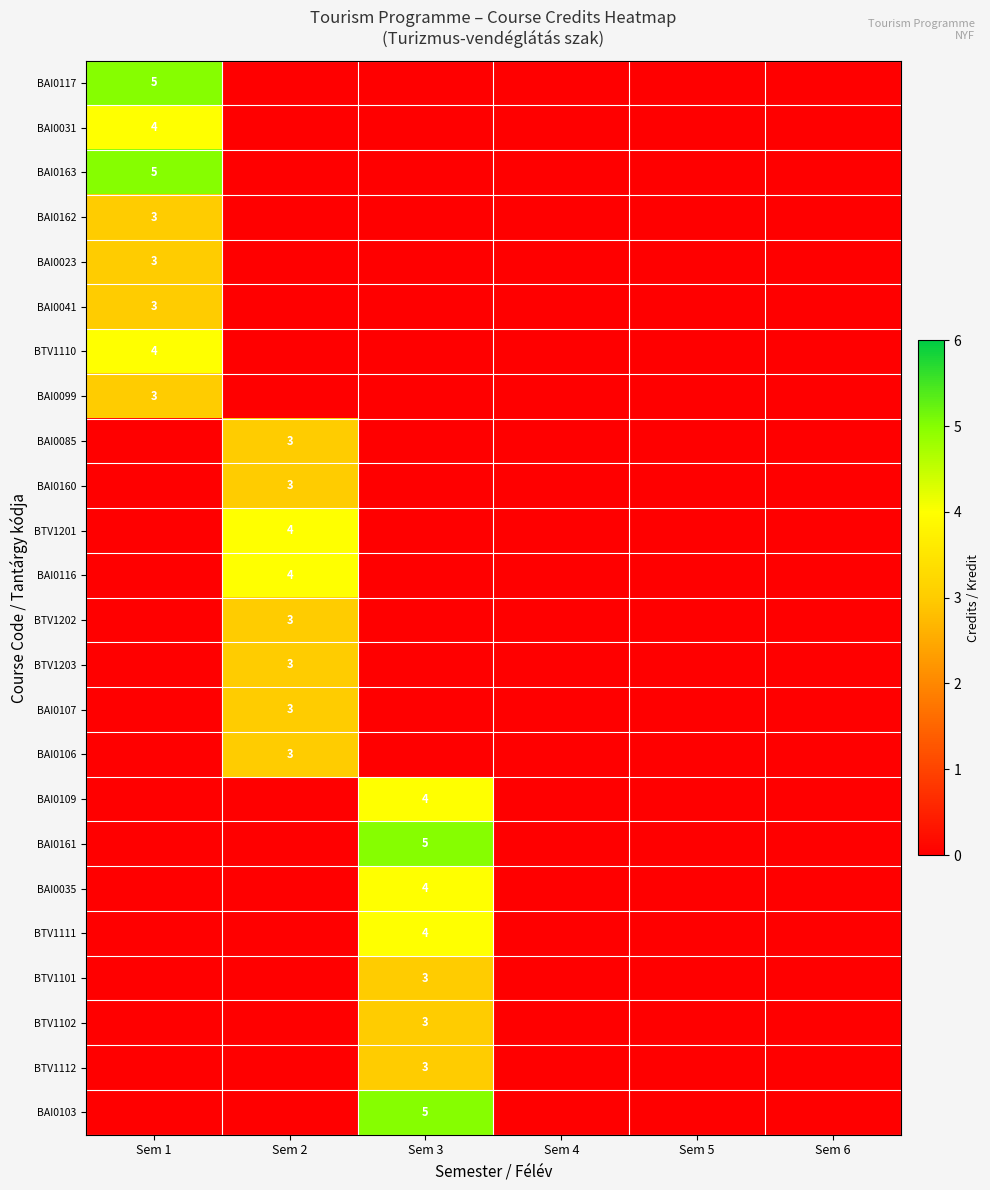

What is the total value across all series at Sem 2?

26